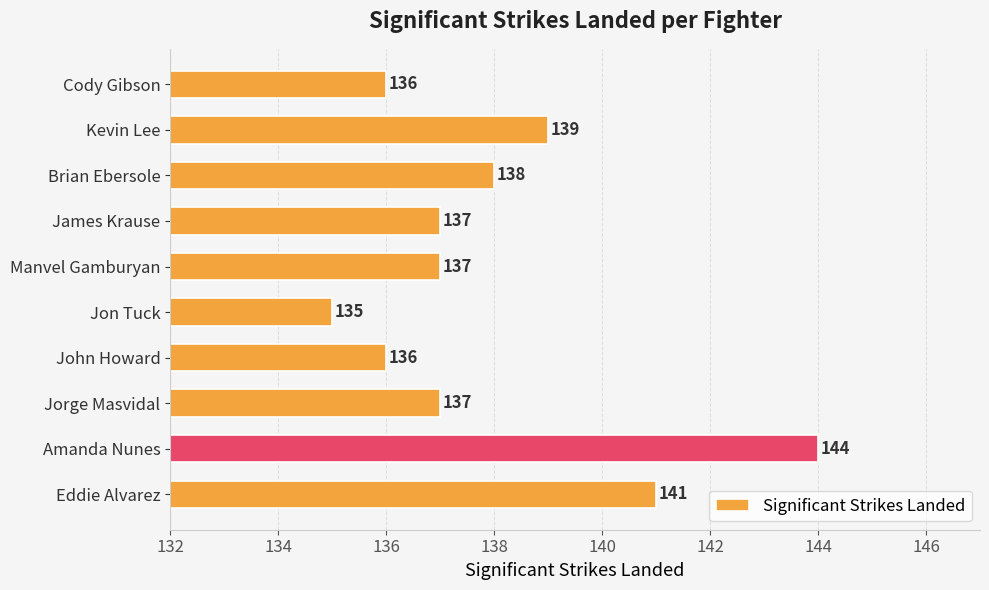

Reading bottom to top, extract all data points from this chart.

Eddie Alvarez=141	Amanda Nunes=144	Jorge Masvidal=137	John Howard=136	Jon Tuck=135	Manvel Gamburyan=137	James Krause=137	Brian Ebersole=138	Kevin Lee=139	Cody Gibson=136